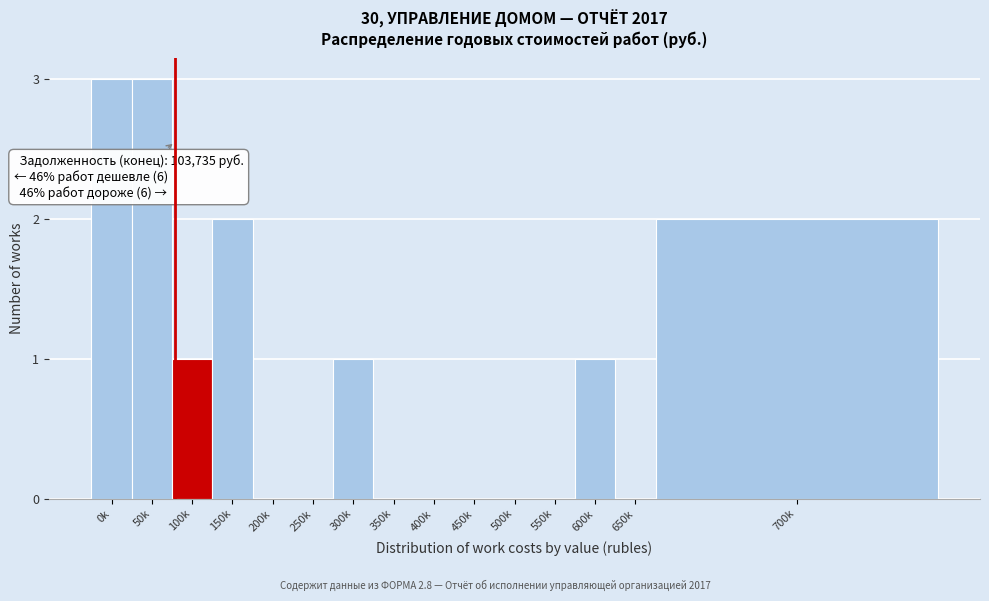

Reading left to right, extract all data points from this chart.

0k=3	50k=3	100k=1	150k=2	200k=0	250k=0	300k=1	350k=0	400k=0	450k=0	500k=0	550k=0	600k=1	650k=0	700k=2